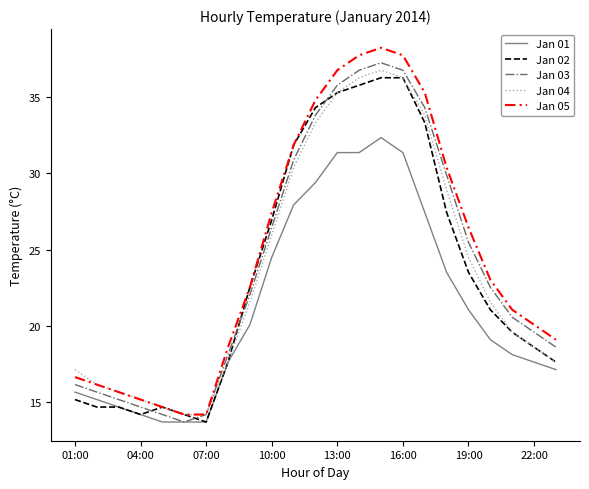

How many distinct data groups are displayed?

5